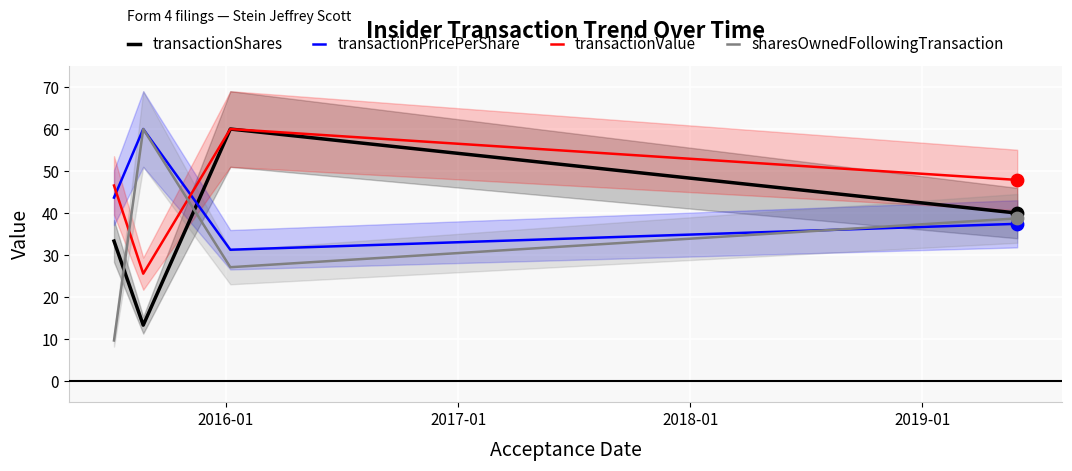

Which series has the largest total across all categories?

transactionValue